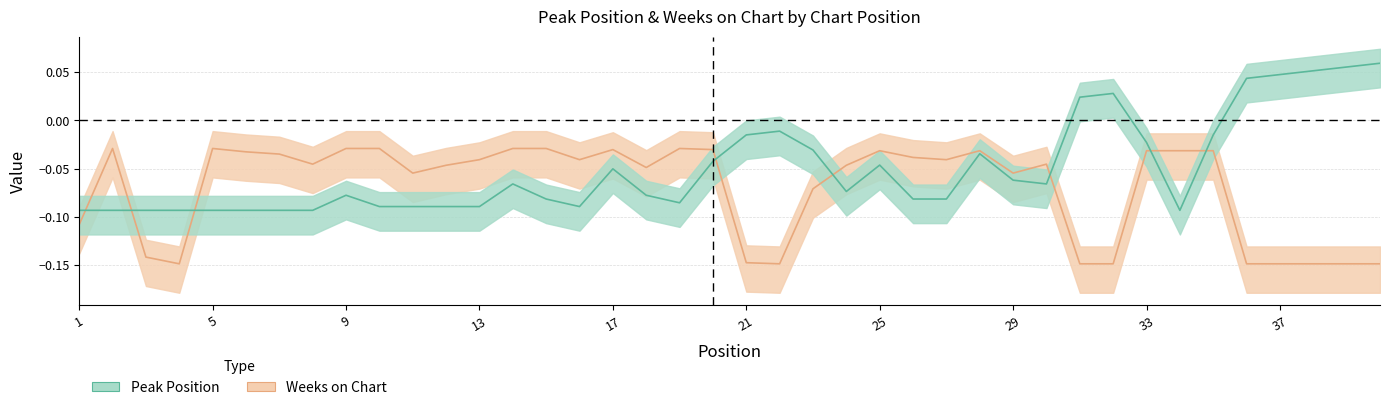

How many lines are shown in the chart?

2